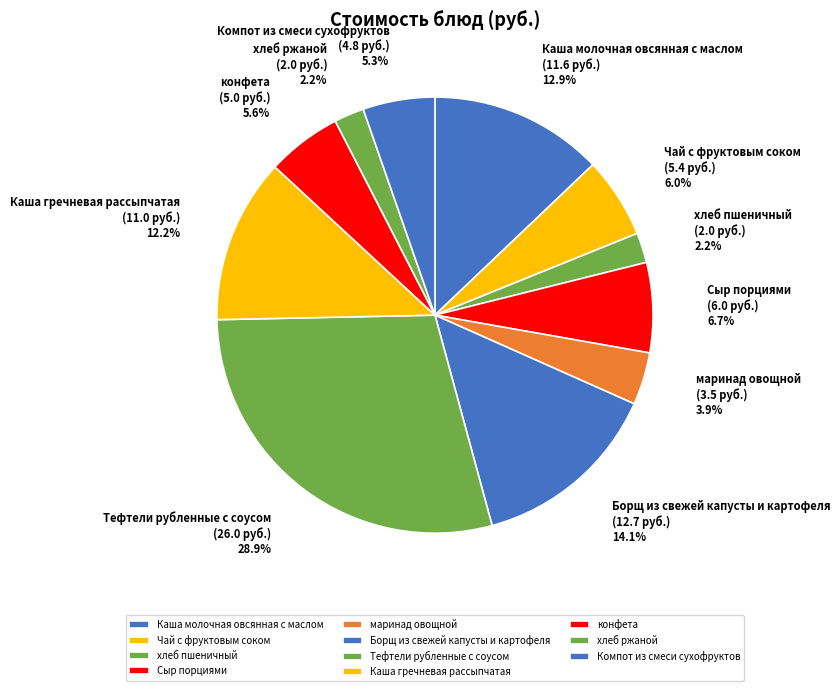

Which slice is the largest?

Тефтели рубленные с соусом